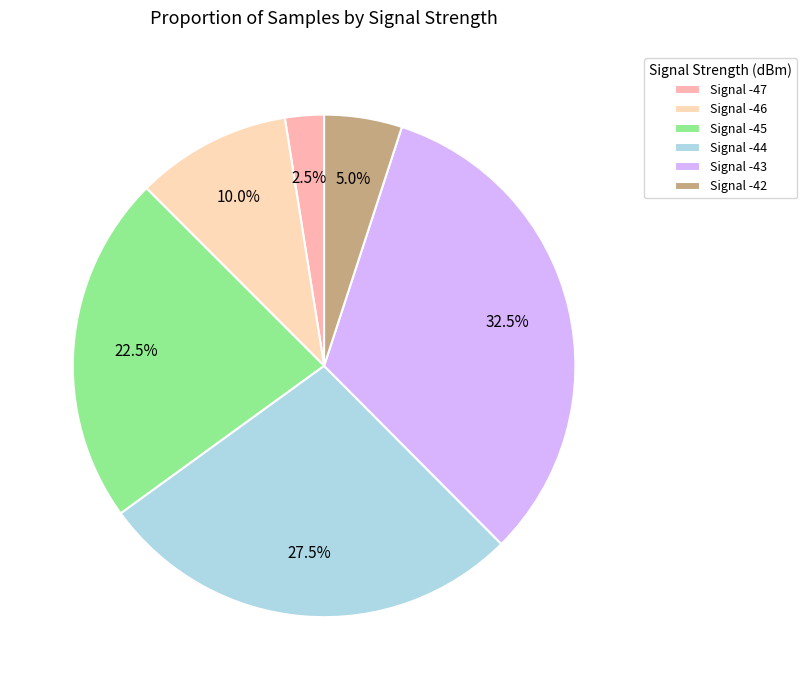

Count the number of slices in the pie.

6